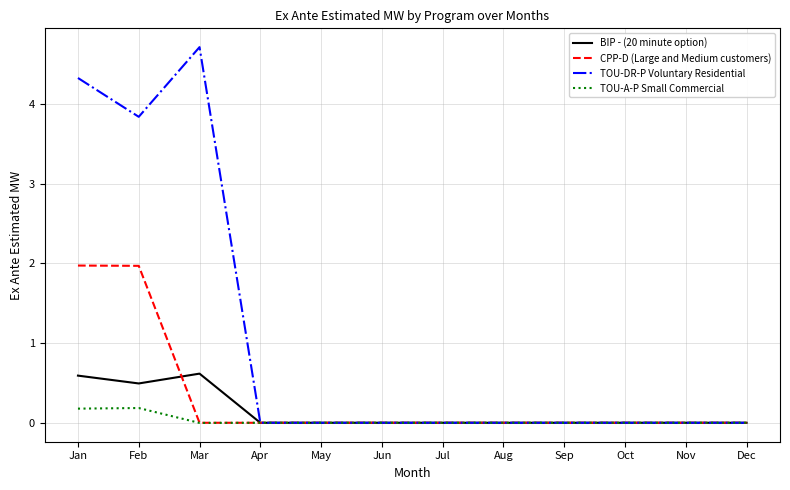

What is the highest value of the TOU-DR-P Voluntary Residential series?

4.7